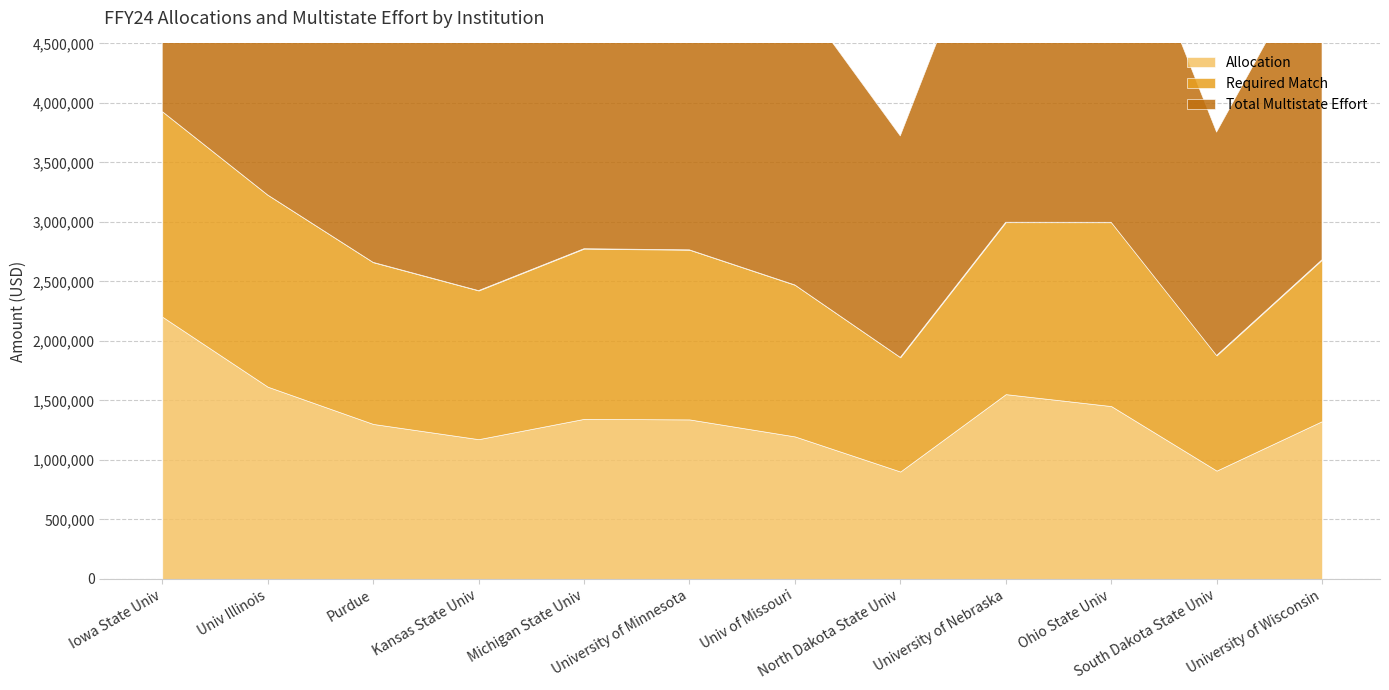

What is the maximum value shown in the chart?

3927848